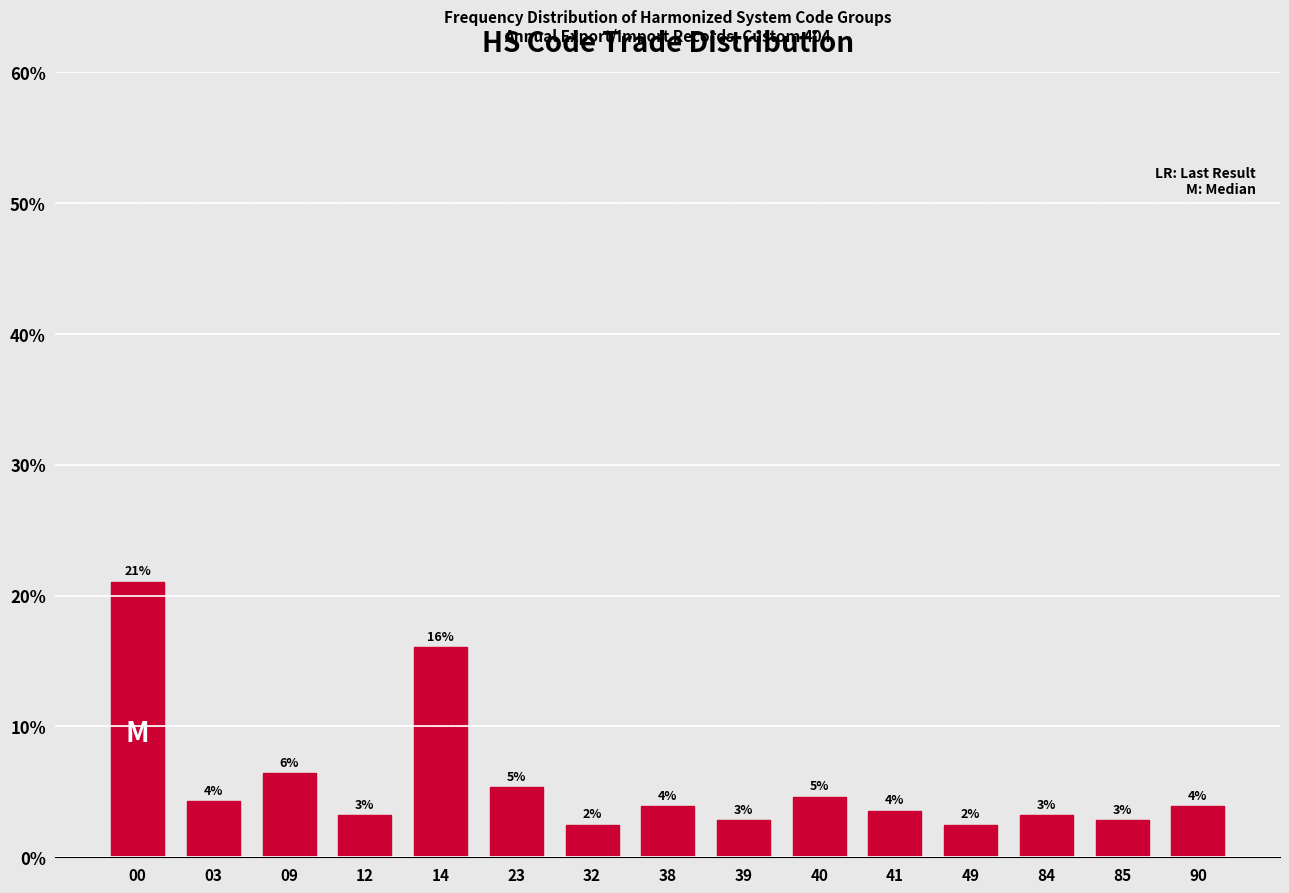

Are the bars horizontal?

No